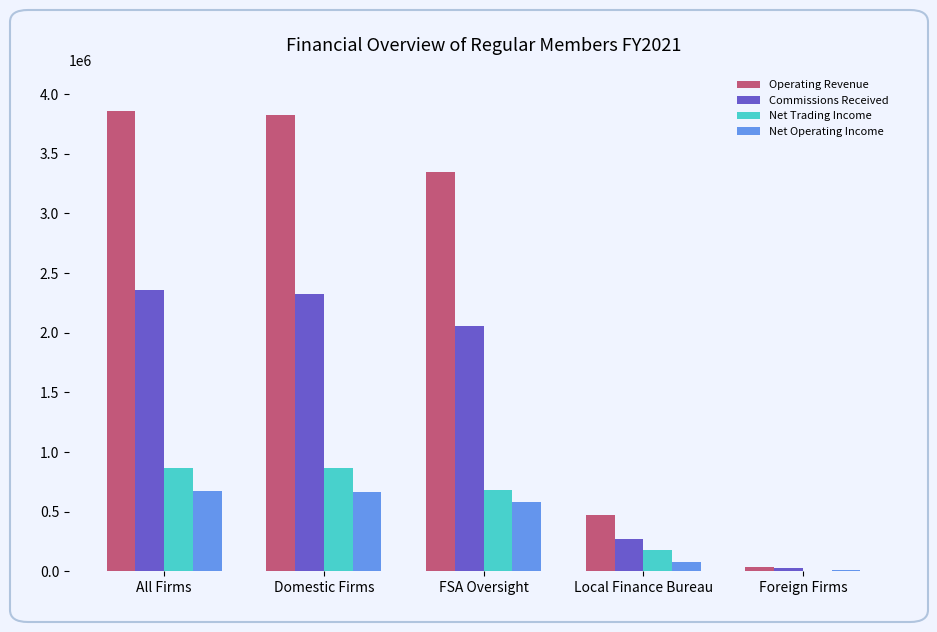

Between FSA Oversight and Local Finance Bureau, which series saw the biggest shift?

Operating Revenue